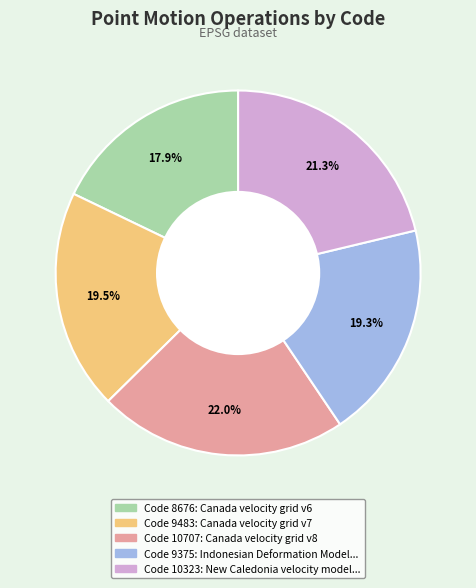

Count the number of slices in the pie.

5